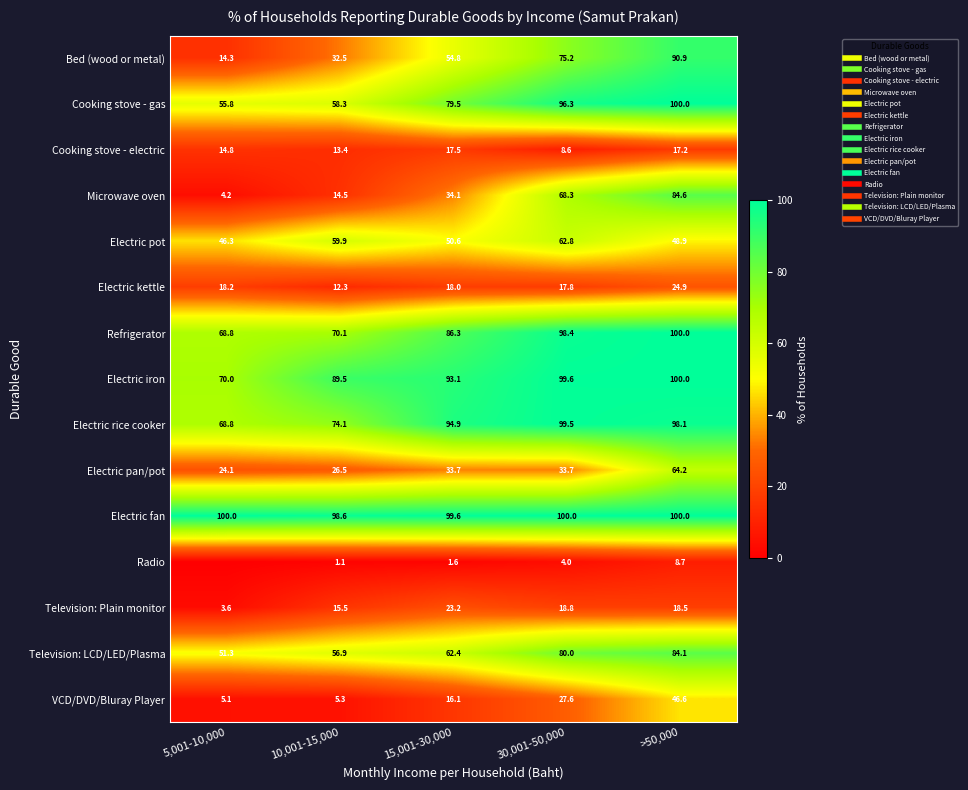

What is the difference between the second highest and minimum values in the Cooking stove - electric series?

8.6